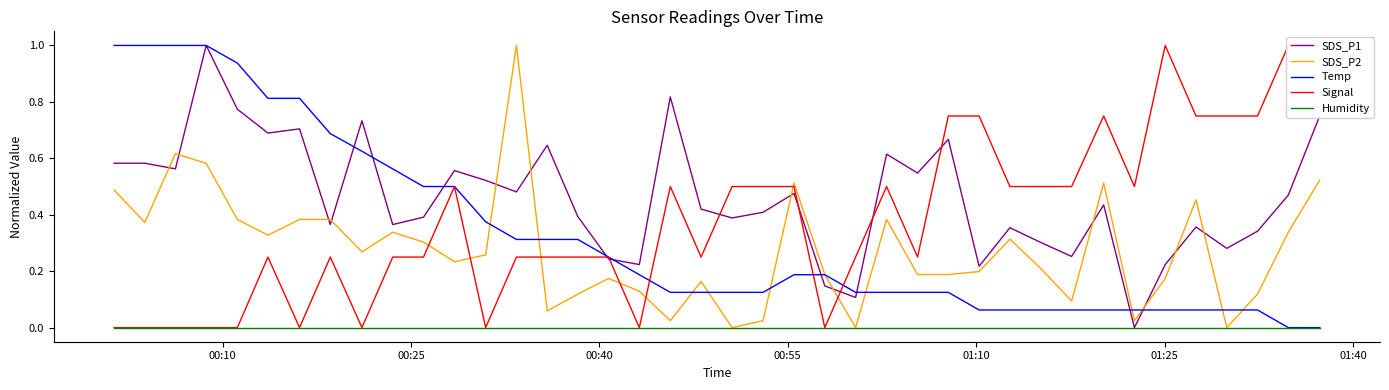

What are all the series names shown in the legend?

SDS_P1, SDS_P2, Temp, Signal, Humidity